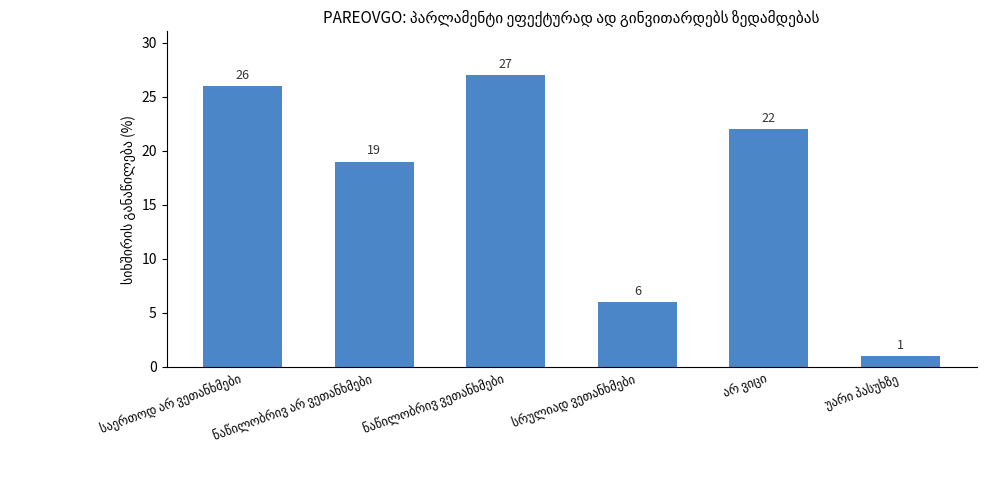

What is the average value?

17